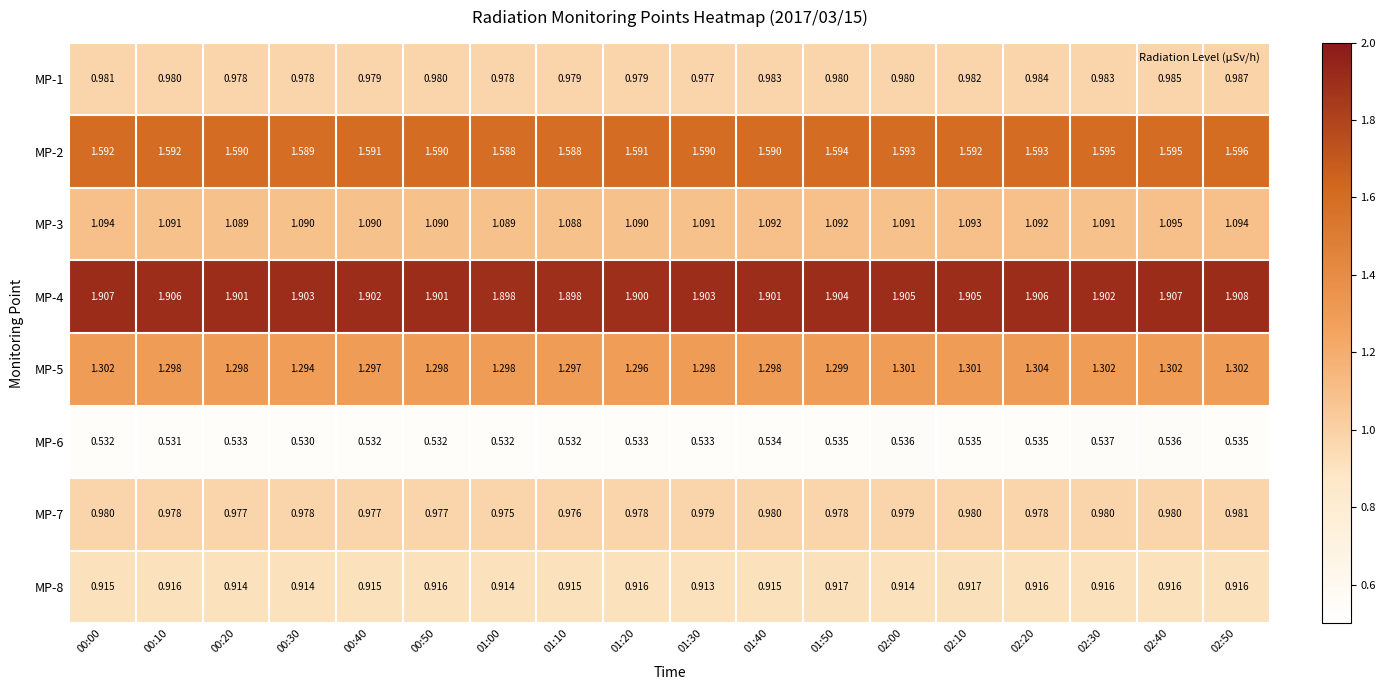

At how many categories does at least one series exceed 1?

18